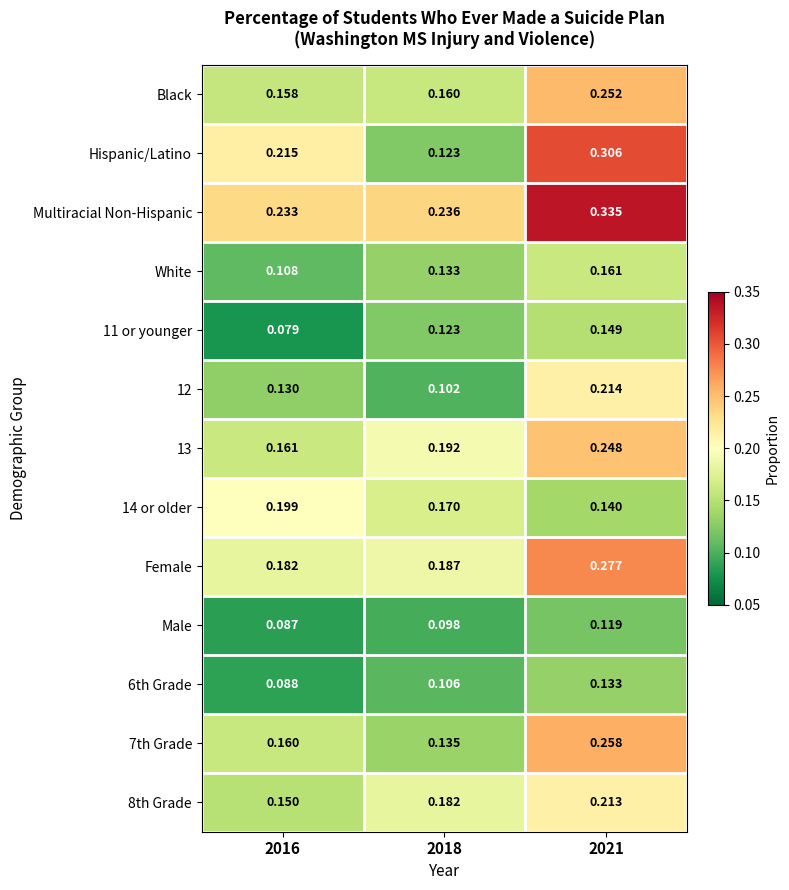

Which series has the largest range (max minus min)?

Hispanic/Latino